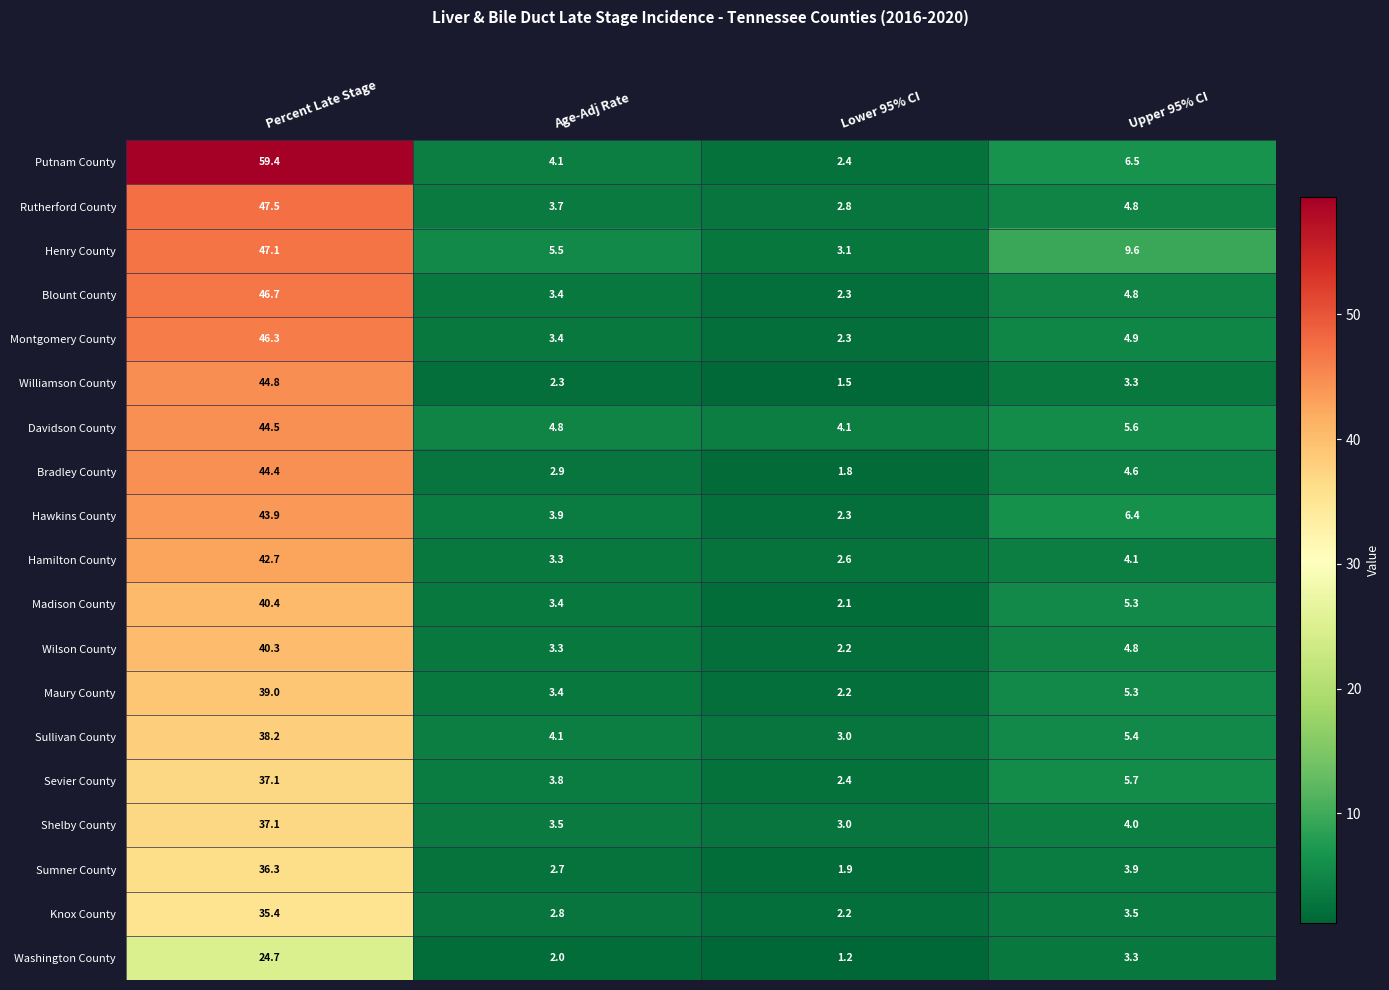

How many distinct data groups are displayed?

19